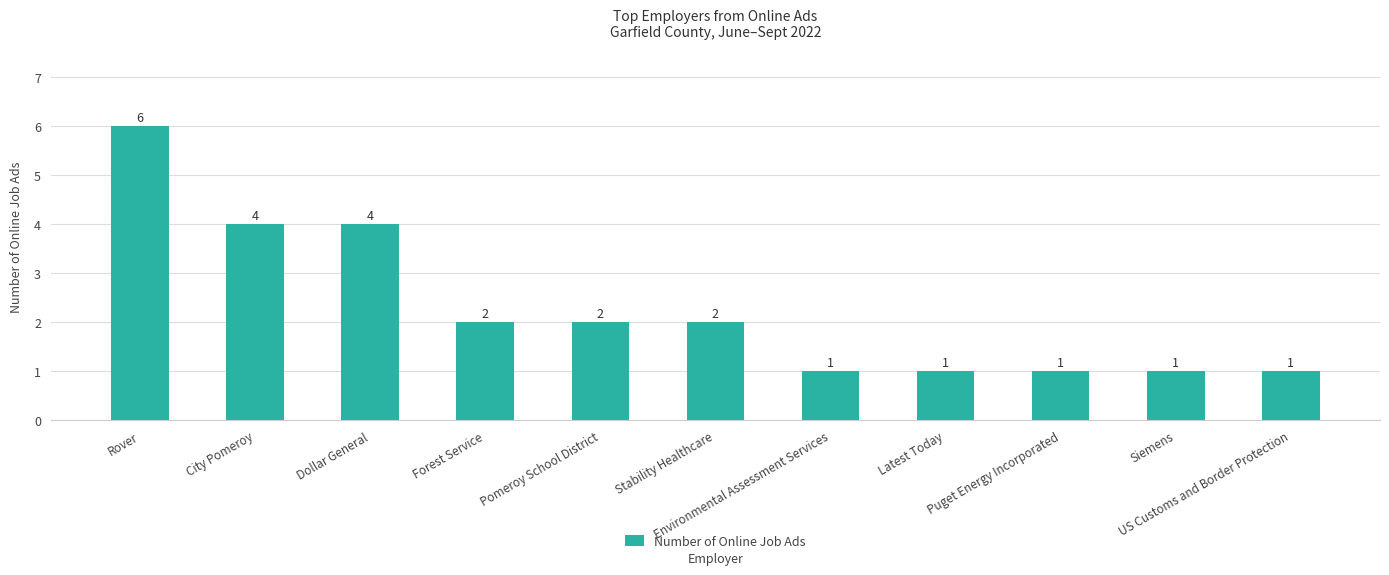

Approximately how many times larger is the value at Dollar General compared to Siemens?

4.0